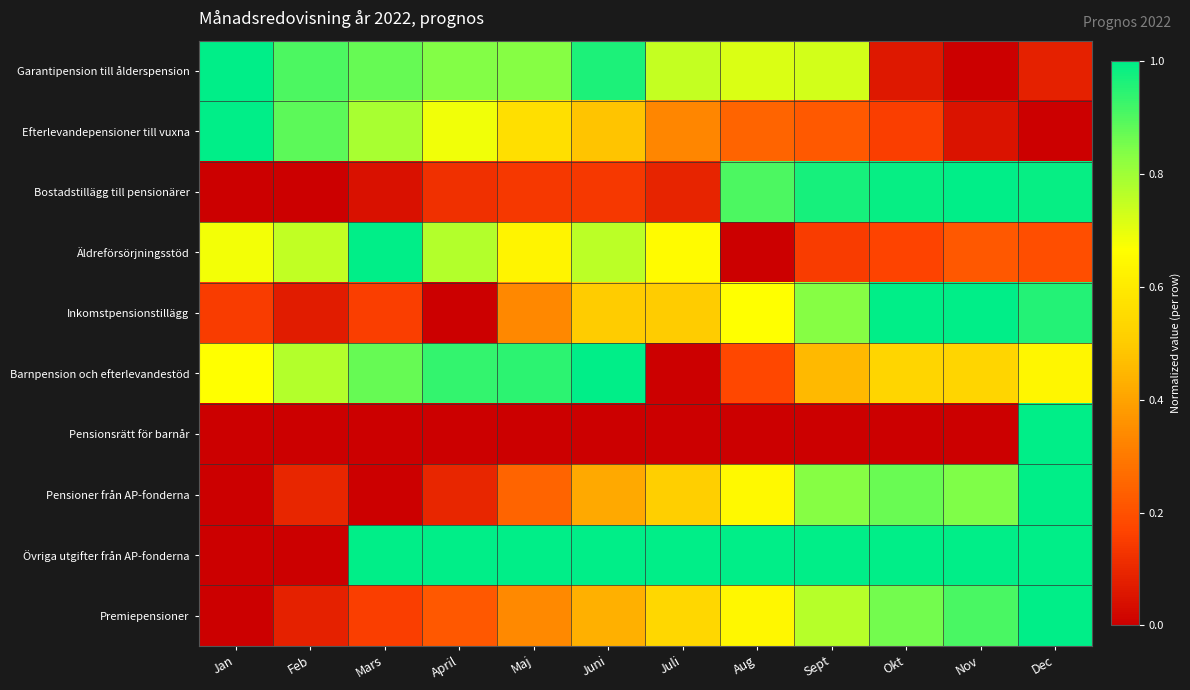

How many series are shown in this chart?

10